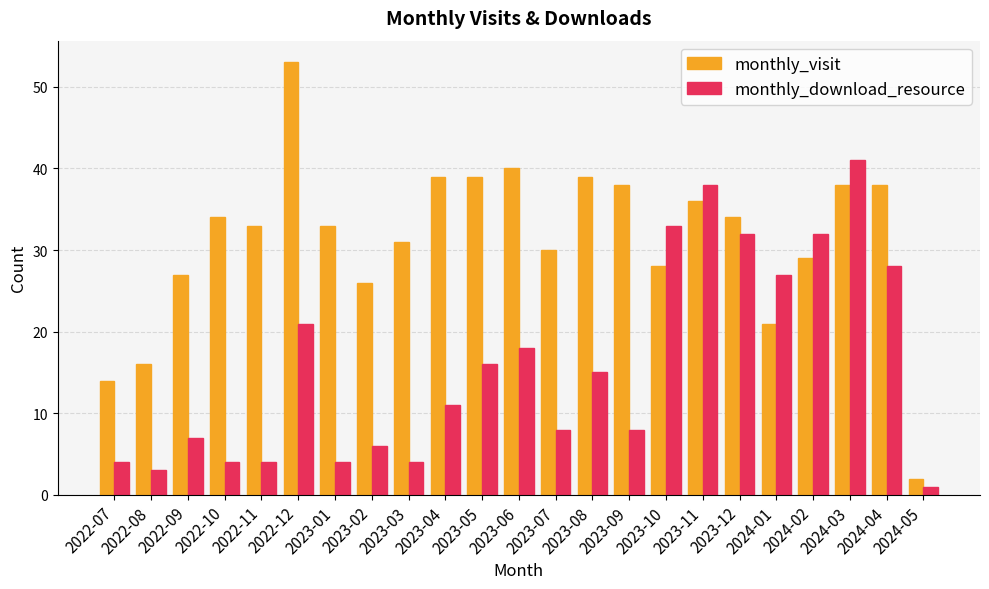

Does the chart contain any negative values?

No